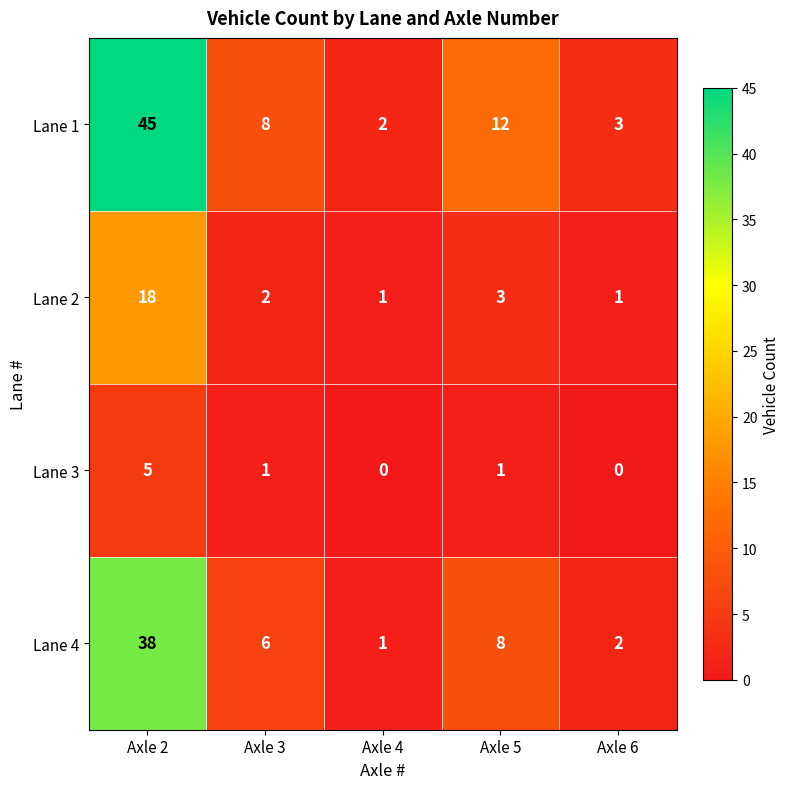

True or false: Lane 1 has a value of 13 at Axle 2.

False